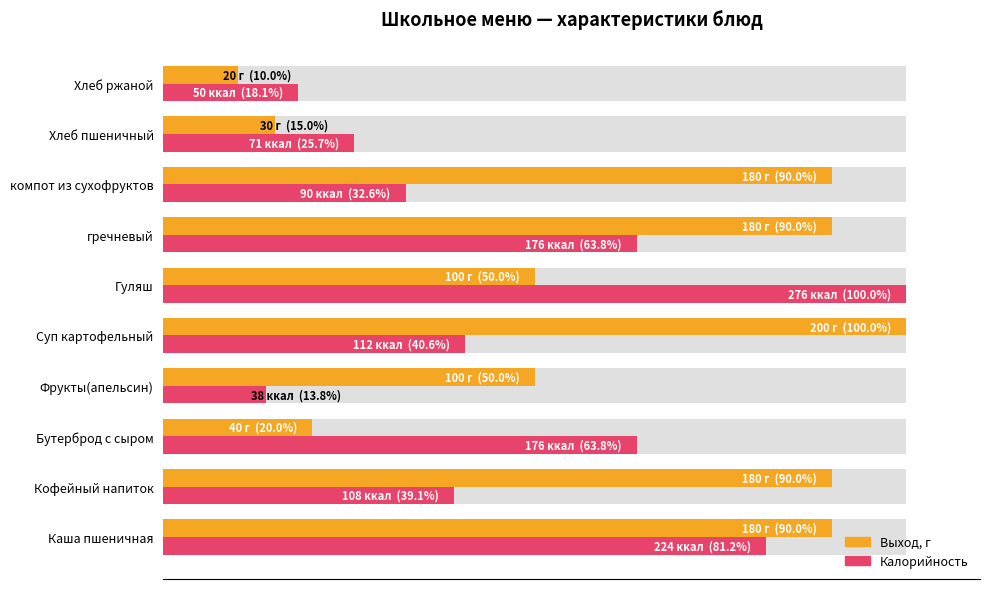

Reading left to right, what are all the values shown in this chart?

Выход, г: 90.0	90.0	20.0	50.0	100.0	50.0	90.0	90.0	15.0	10.0
Калорийность: 81.2	39.1	63.8	13.8	40.6	100.0	63.8	32.6	25.7	18.1